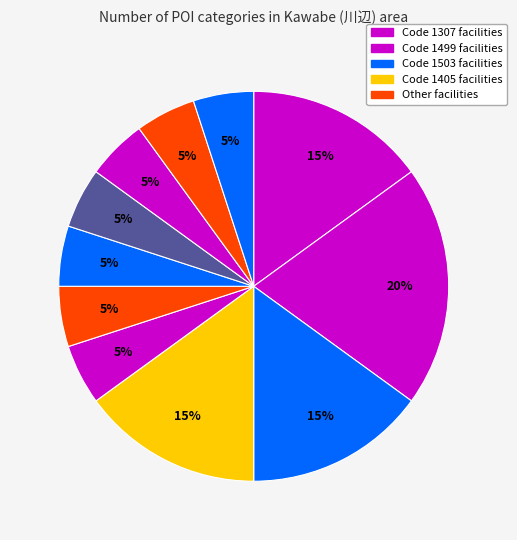

Is there a majority slice in this chart?

No